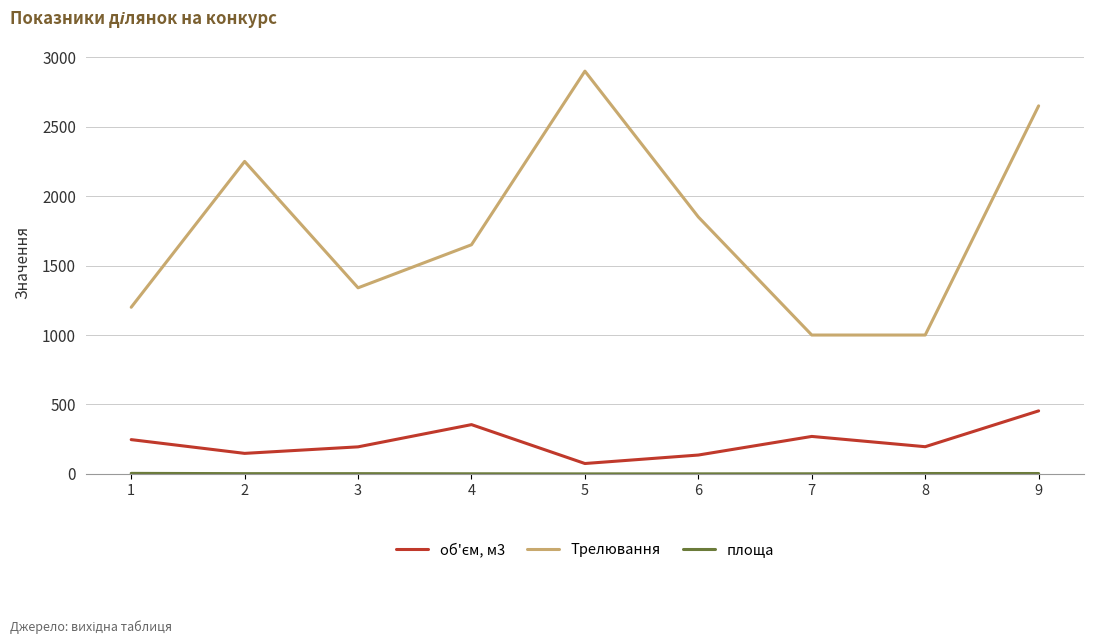

What is the maximum value shown in the chart?

2900.0